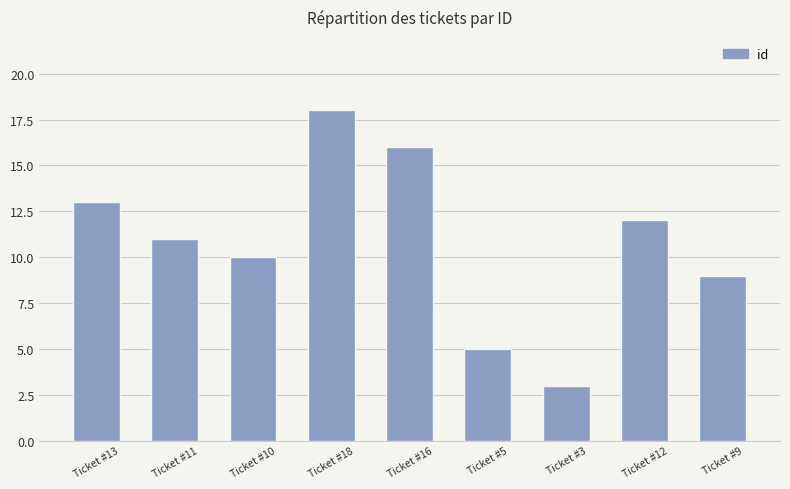

The chart shows a value of 3 at Ticket #5. True or false?

False